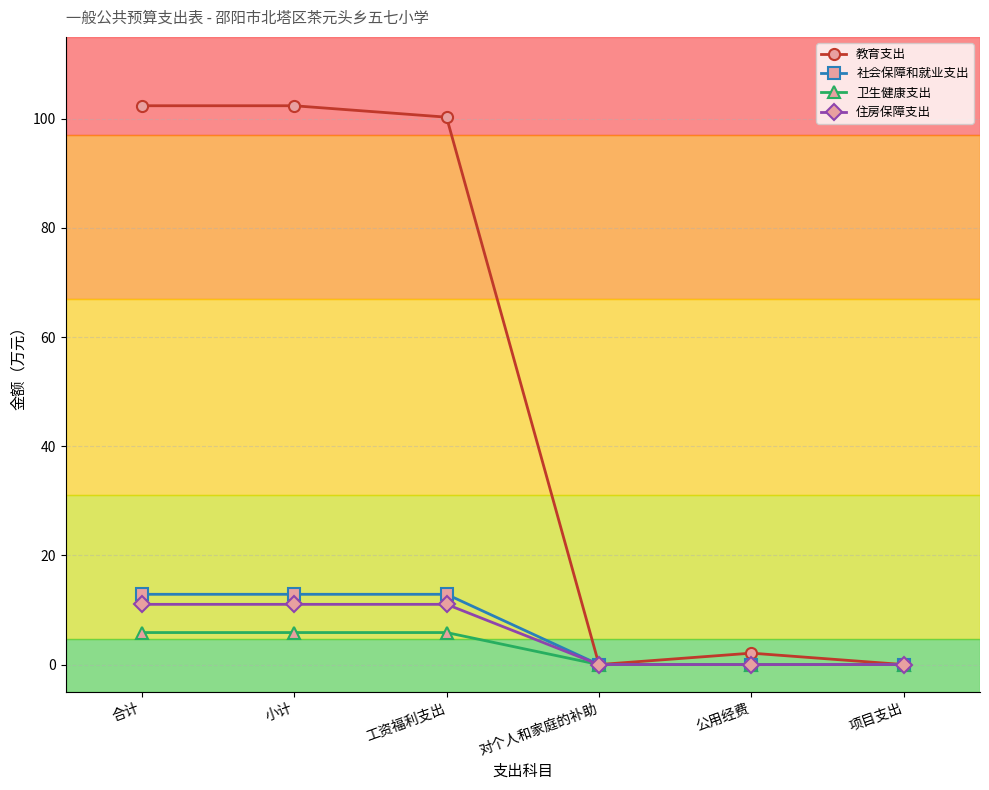

Which series changed the most between 工资福利支出 and 公用经费?

教育支出